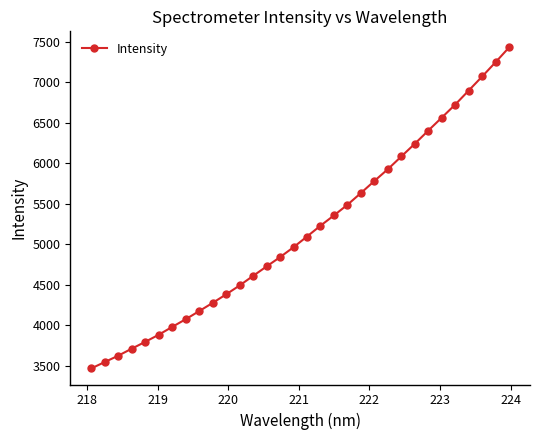

What is the difference between the maximum and minimum values?

3964.4